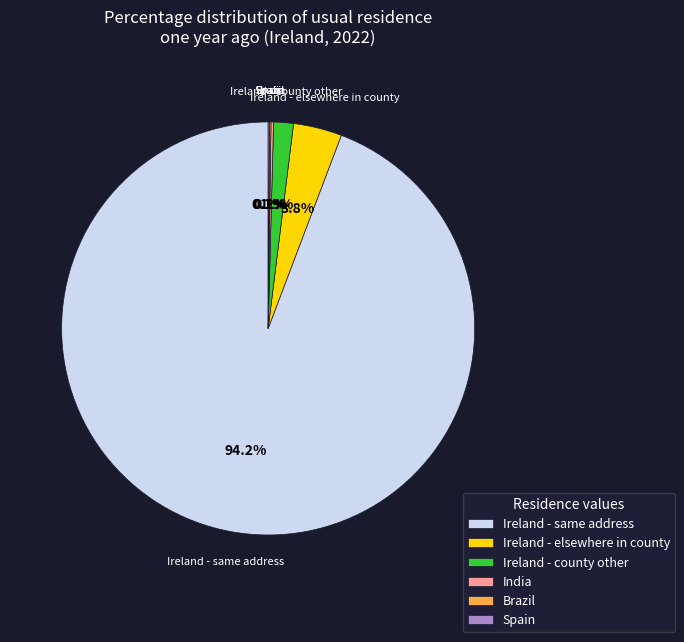

Which category accounts for the majority?

Ireland - same address